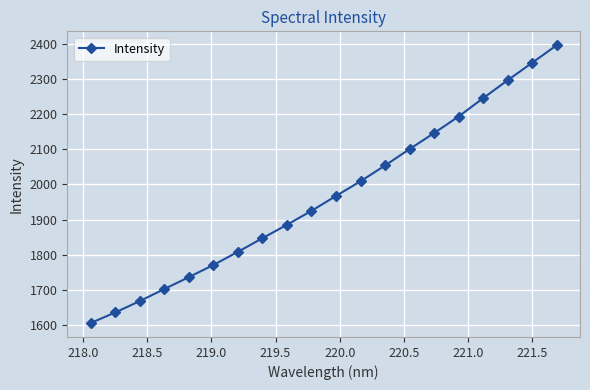

What is the sum of all values?

39336.4